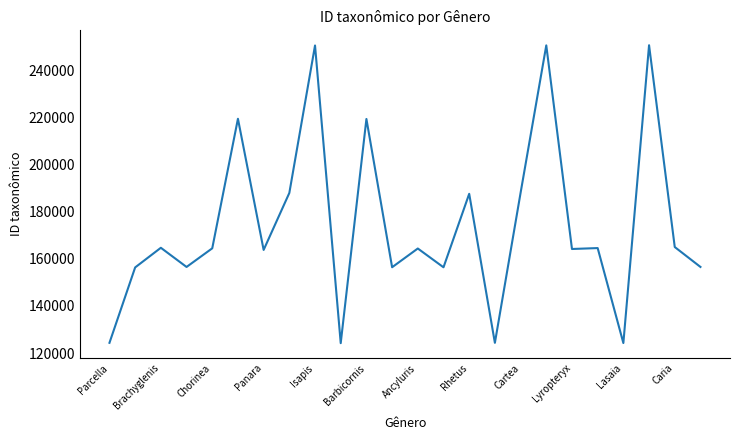

What is the difference between the maximum and minimum values?

126453